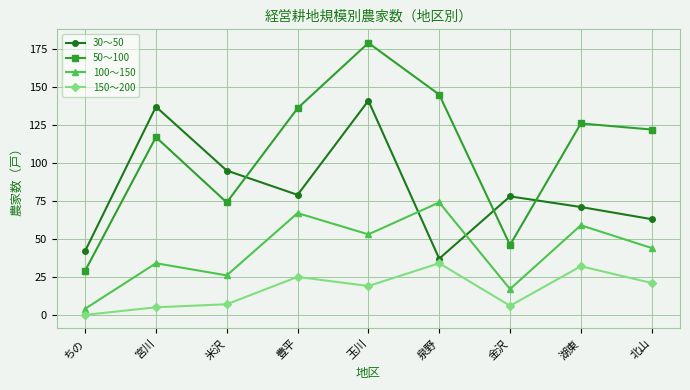

The 100～150 series shows 67 at 豊平. True or false?

True